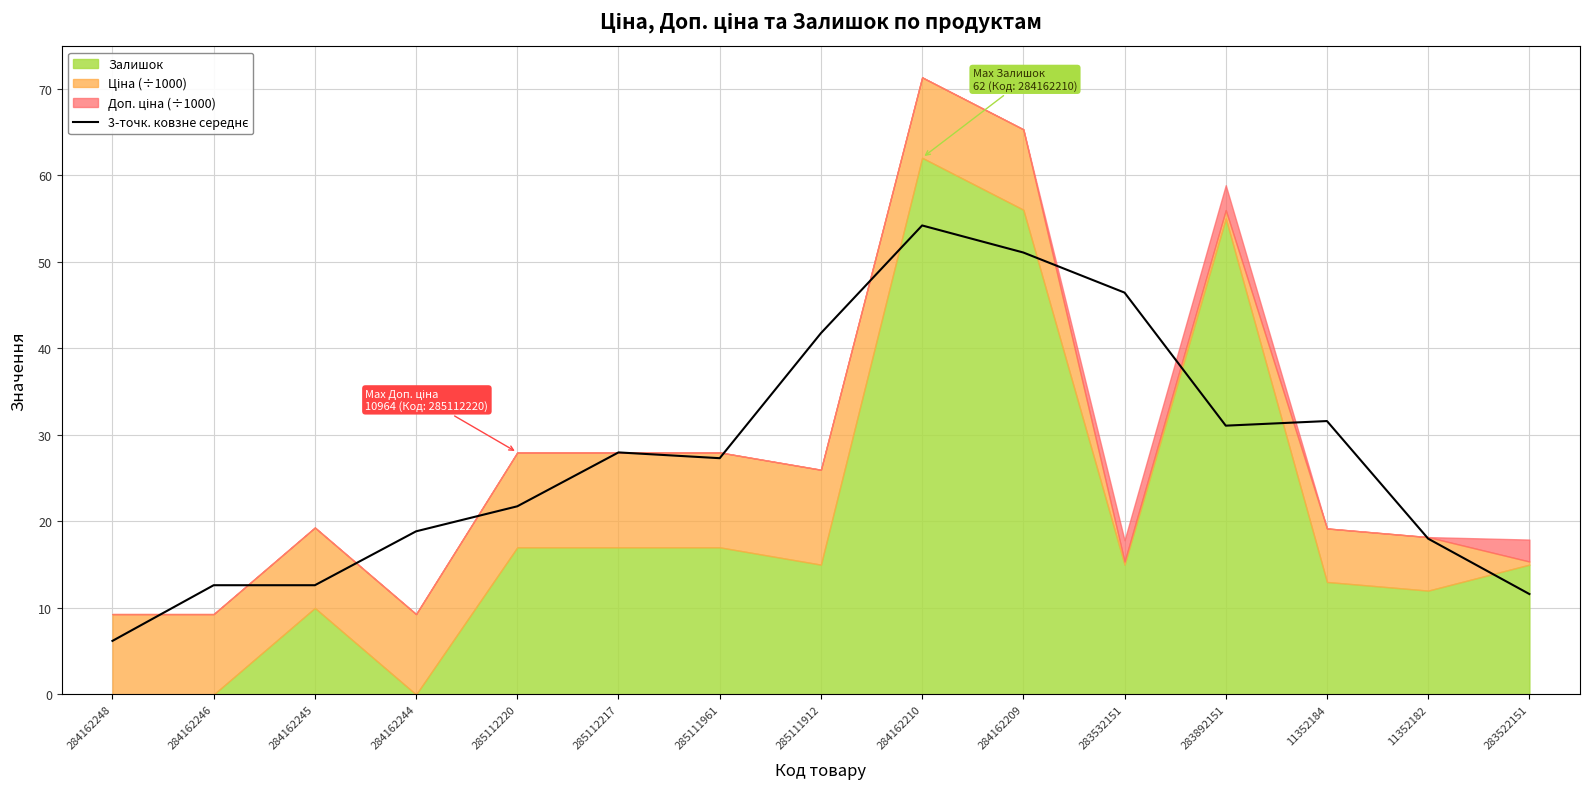

Count the number of values greater than 27.

8